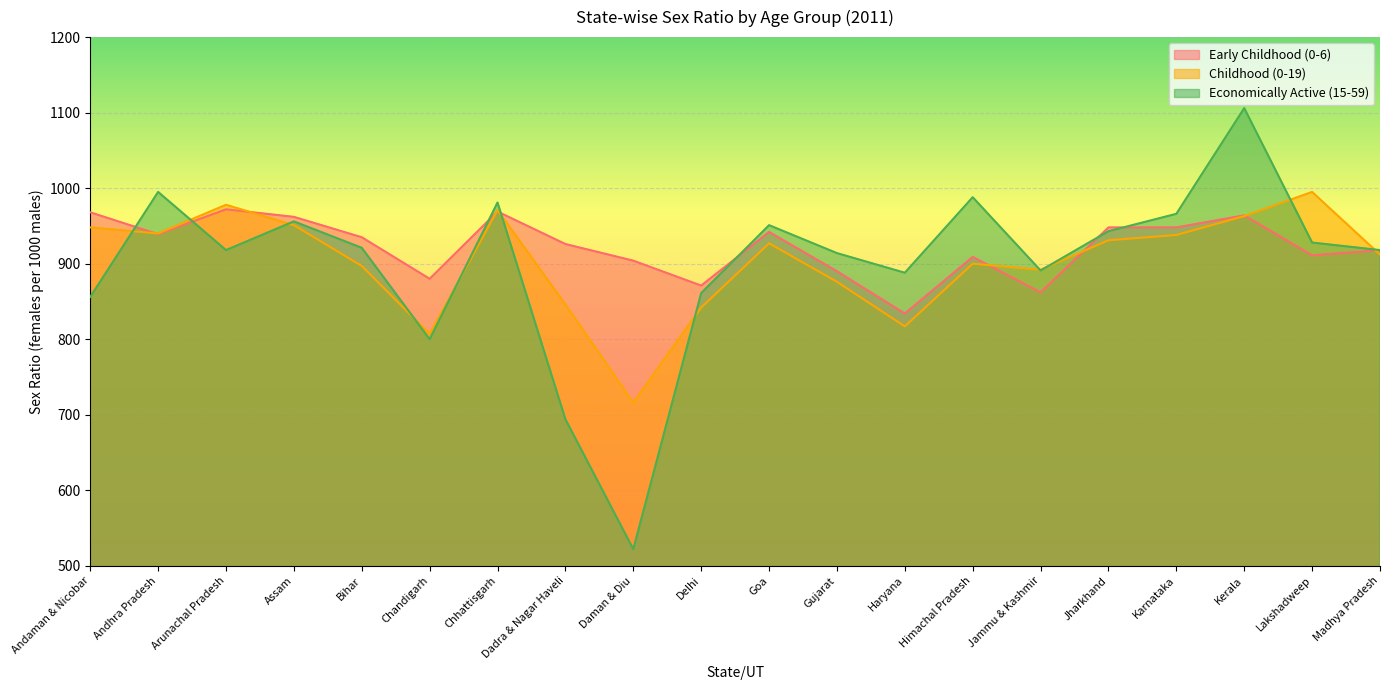

What is the difference between the second highest and minimum values in the Childhood (0-19) series?

262